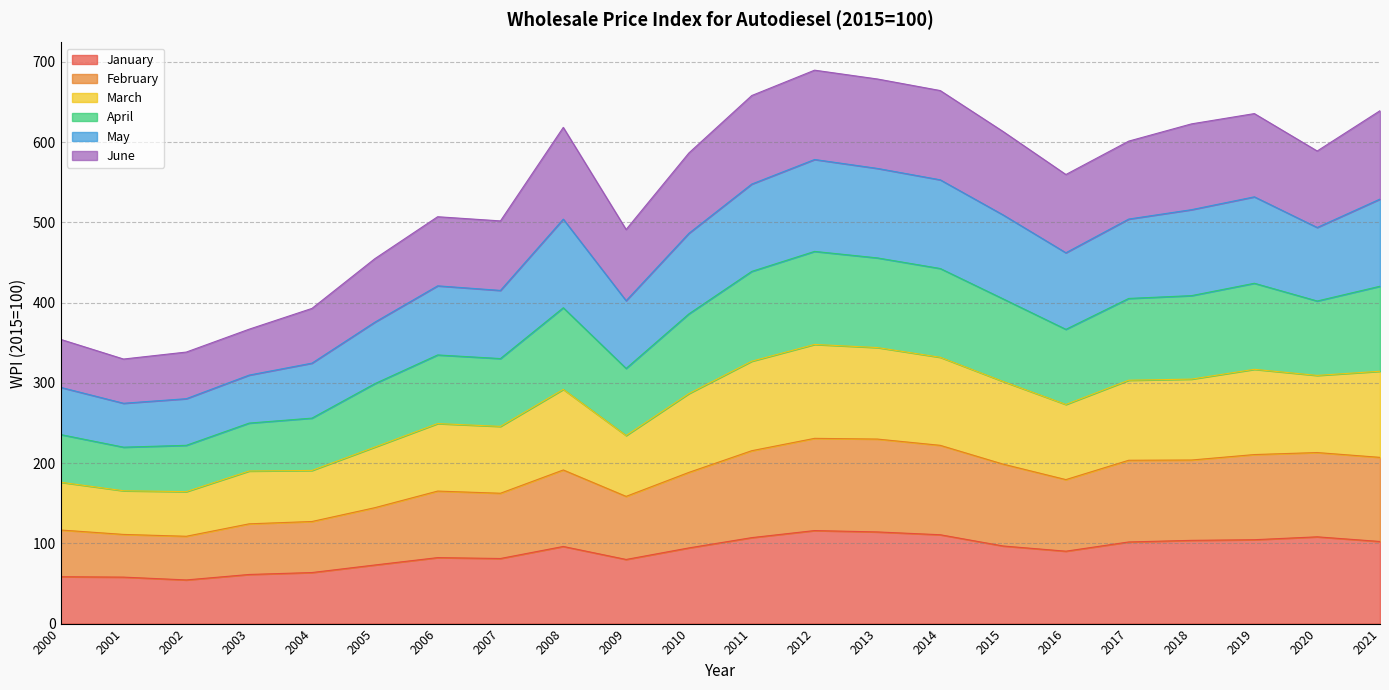

How many categories are shown in the chart?

22